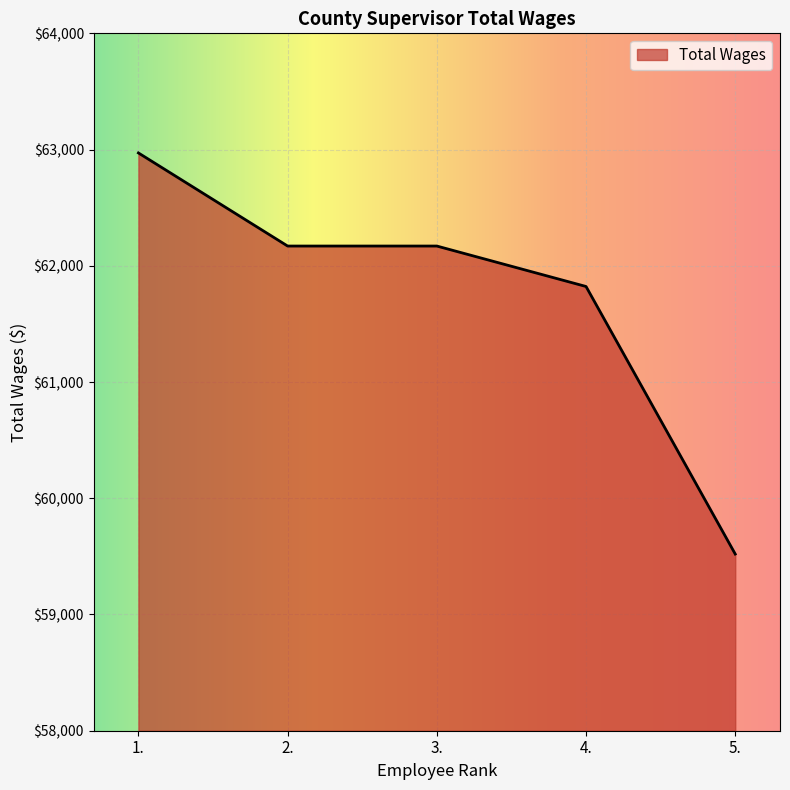

Which category has the highest value across all series?

1.